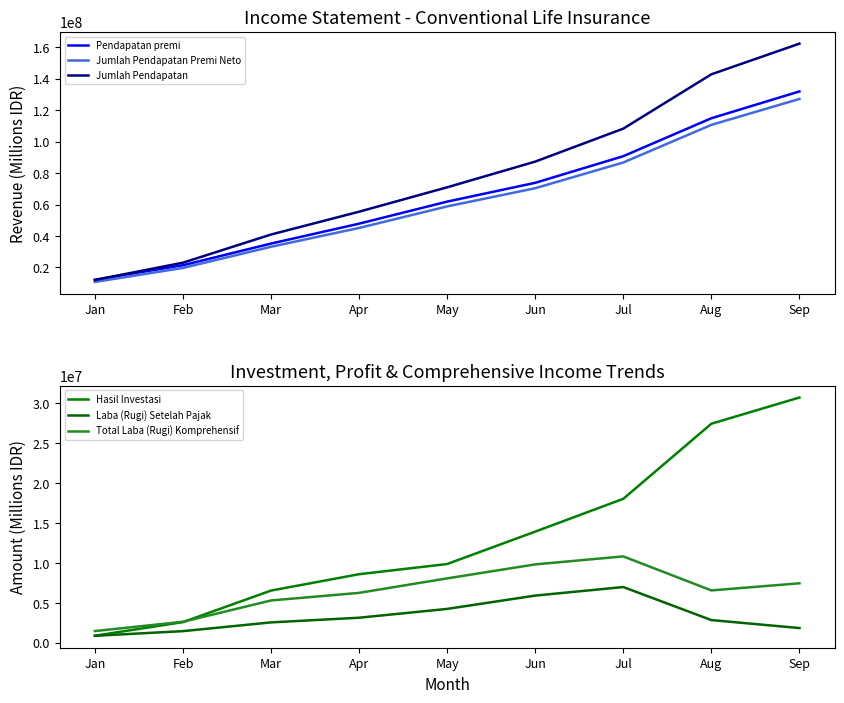

At Jul, list the series in order from largest to smallest.

Jumlah Pendapatan, Pendapatan premi, Jumlah Pendapatan Premi Neto, Hasil Investasi, Total Laba (Rugi) Komprehensif, Laba (Rugi) Setelah Pajak